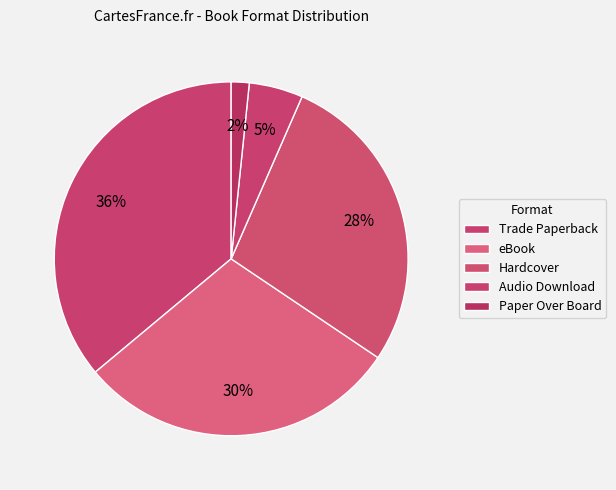

Count the number of slices in the pie.

5